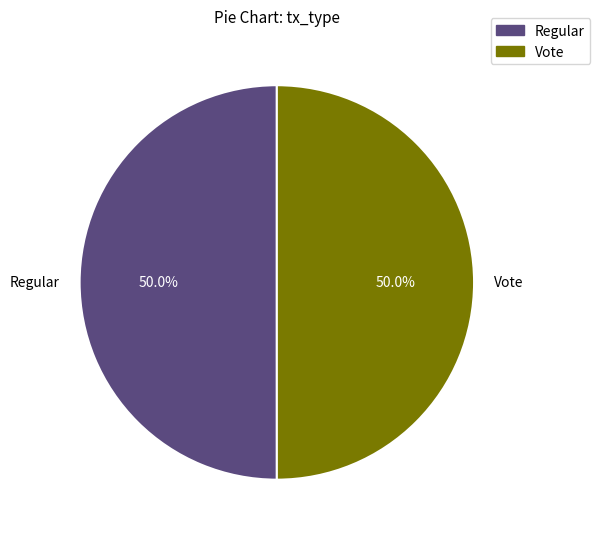

Count the number of slices in the pie.

2